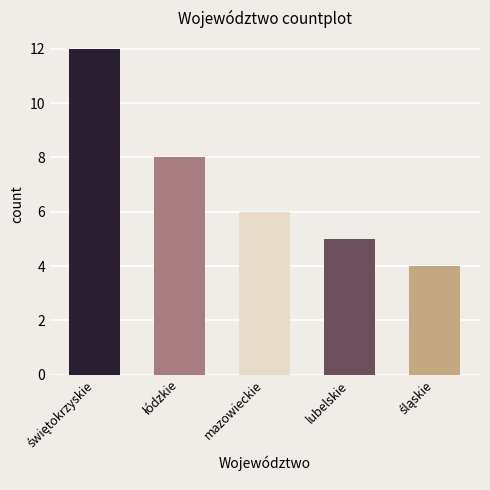

Reading left to right, list all the values displayed in this chart.

12	8	6	5	4